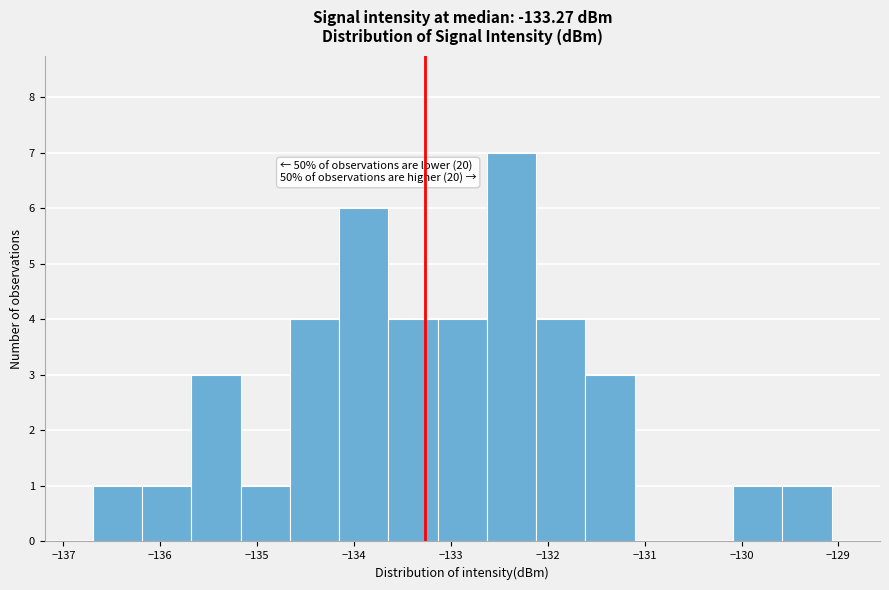

Over which range of the x-axis is the bar tallest?

-132.6 to -132.1